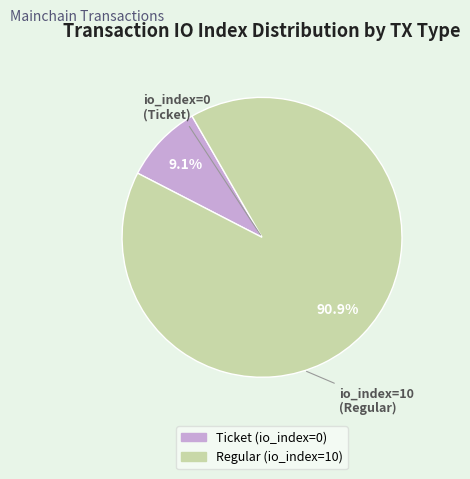

To the nearest percent, what is the combined percentage of Ticket (io_index=0) and Regular (io_index=10)?

100%